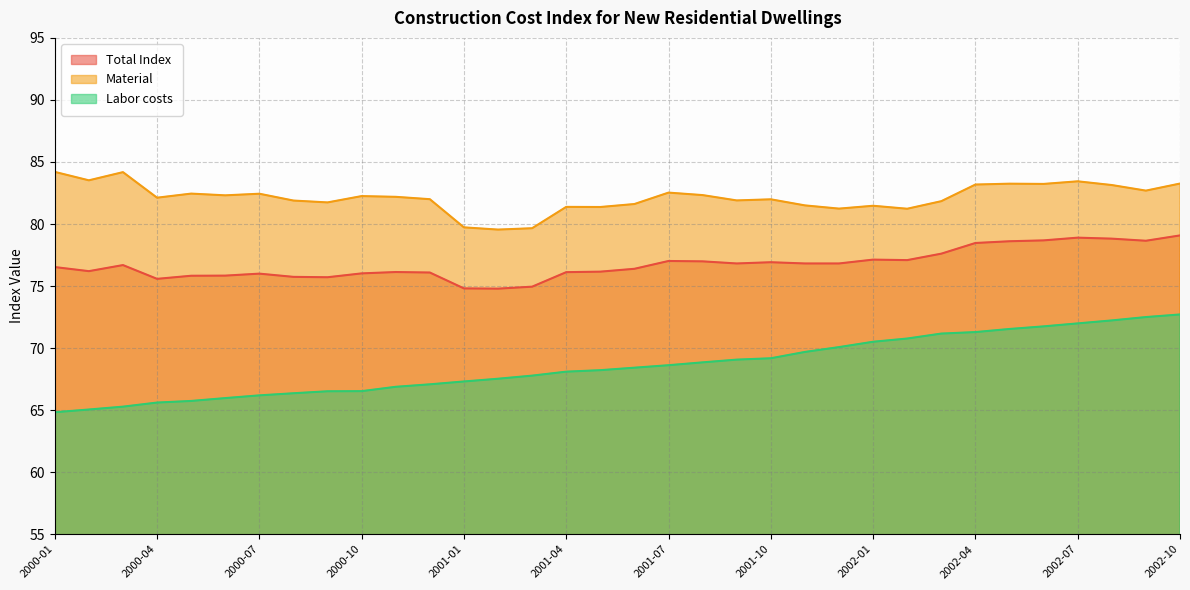

What is the label of the 20th point from the left?

2001-08